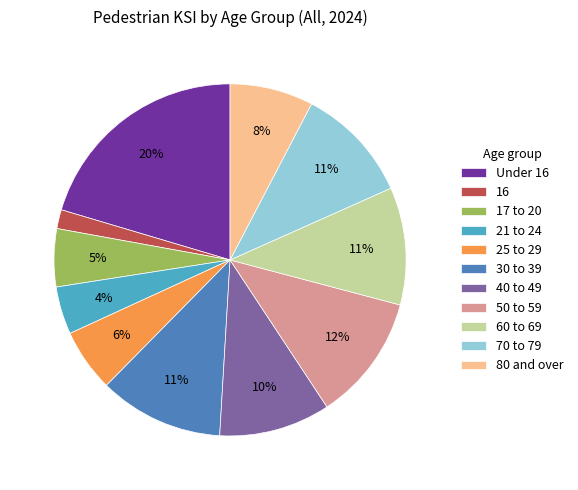

Which slice is the smallest?

16